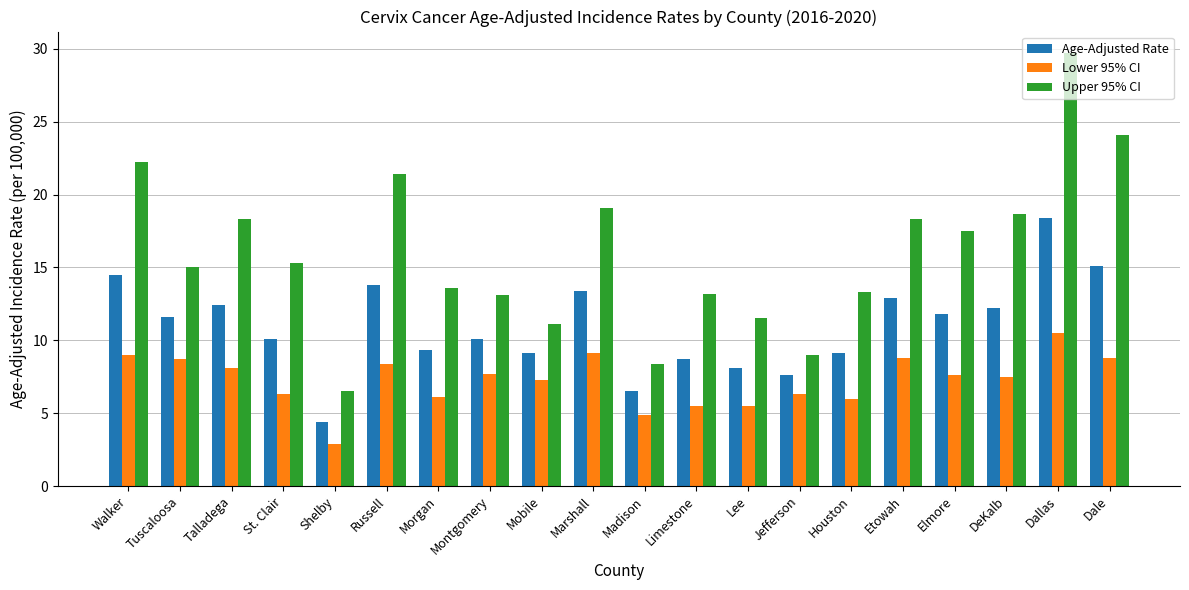

What is the total value across all series at Etowah?

40.0